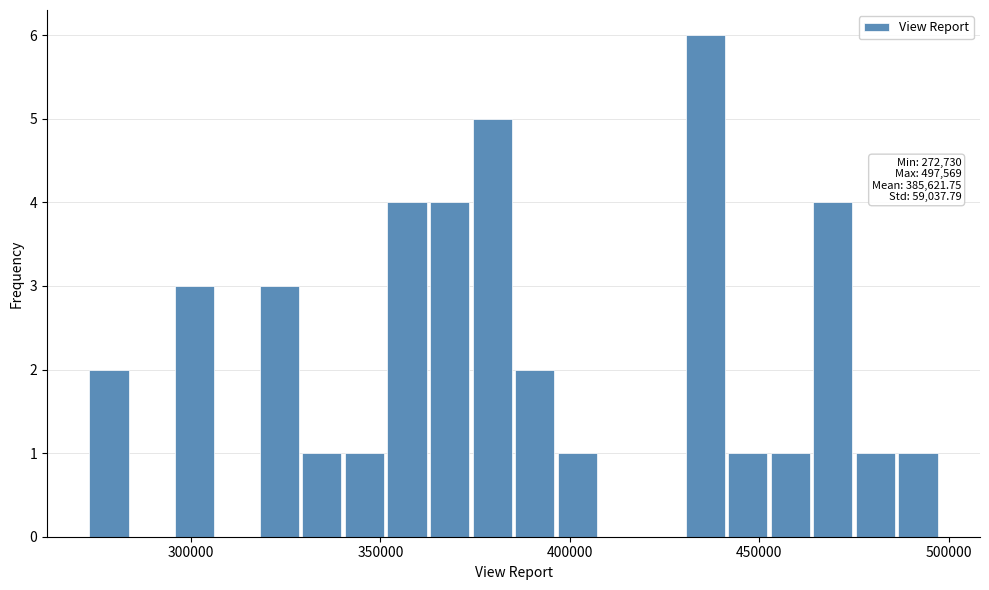

Around what value on the x-axis is the tallest bar? Give the approximate position of its centre, as read against the axis.

435000